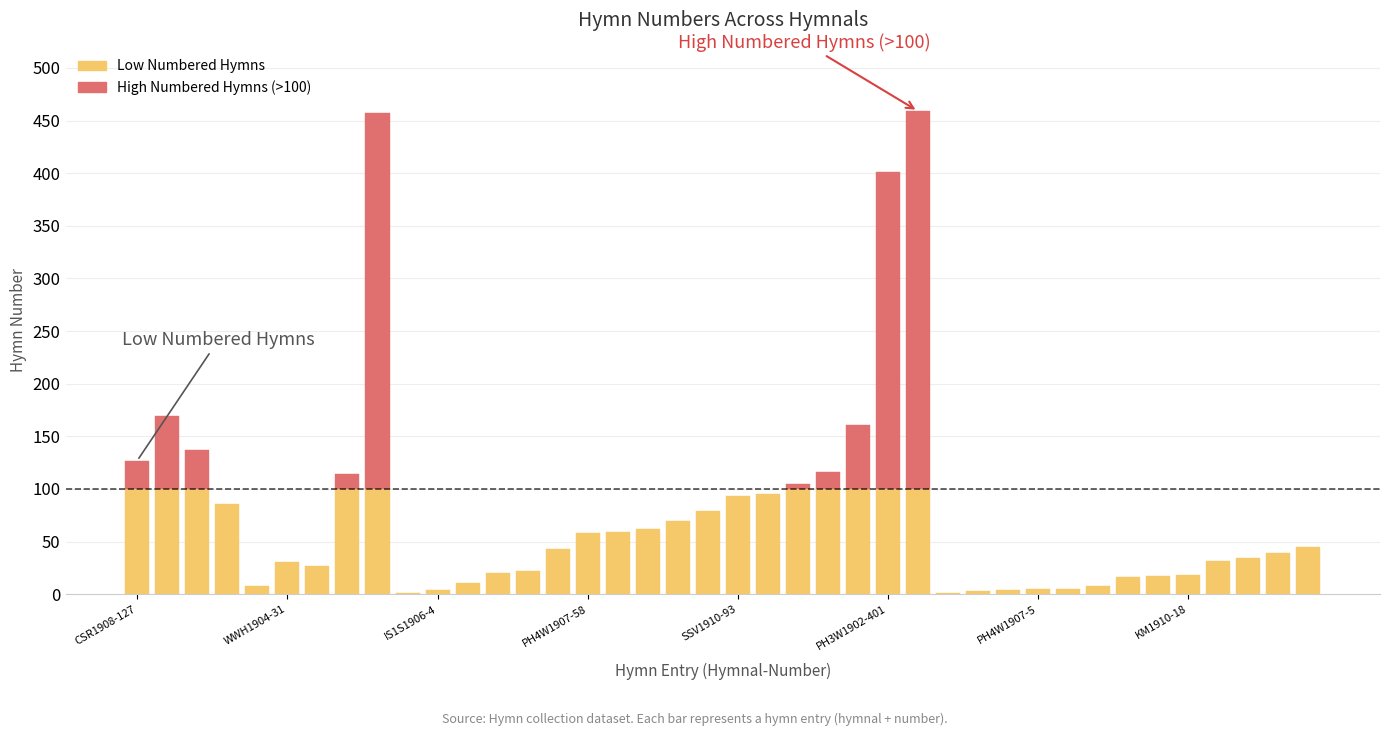

Which series changed the most between KM1910-3 and WWH1904-45?

below_threshold